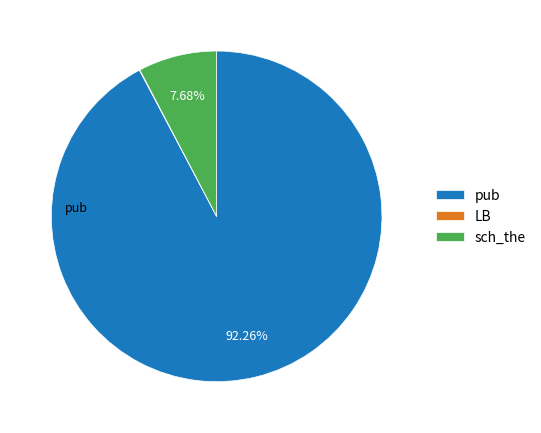

The sch_the slice represents 16% of the pie. True or false?

False